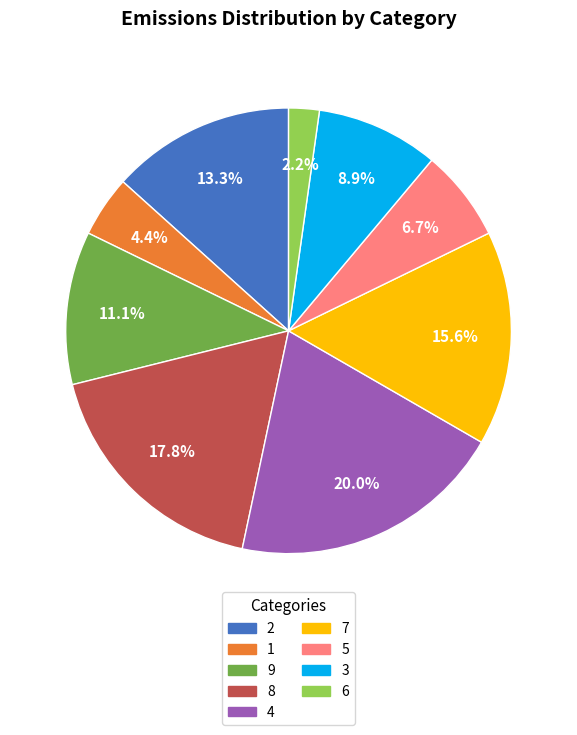

Between 5 and 2, which is larger?

2